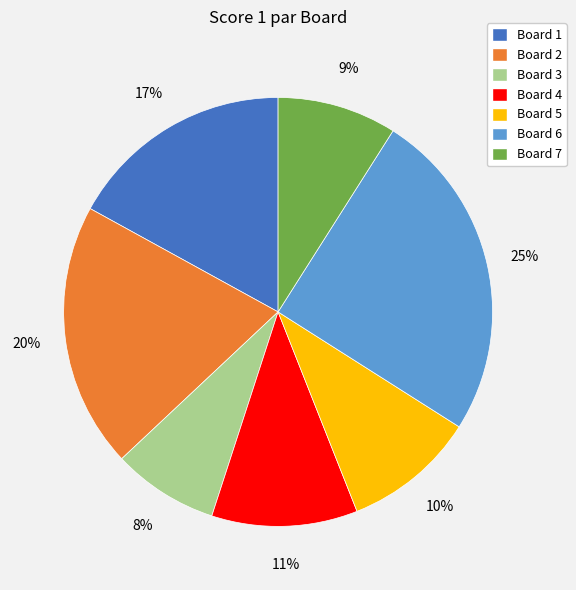

Count the number of slices in the pie.

7